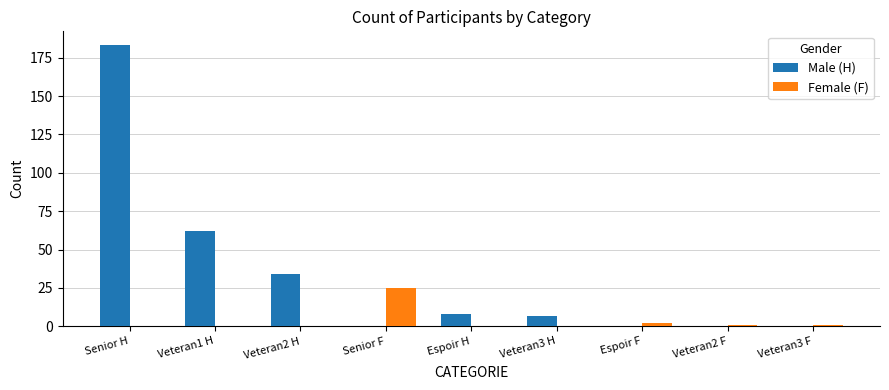

What is the average value of the Male (H) series?

33